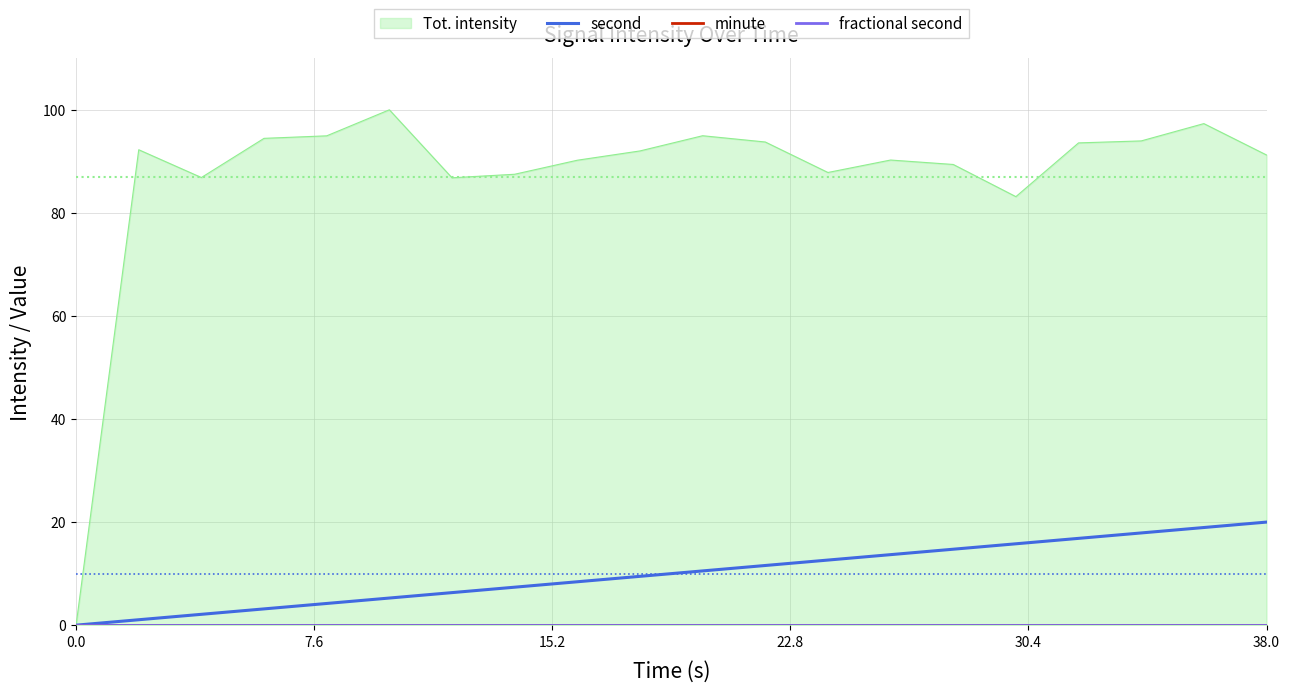

What is the highest value of the second series?

20.0